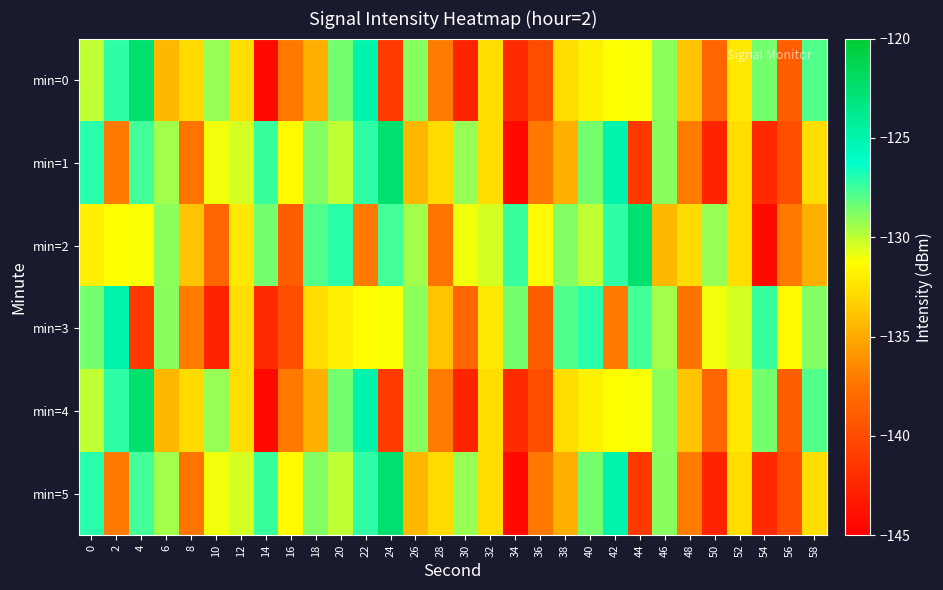

Reading left to right, list all the values displayed in this chart.

min=0: 0=-130.0	2=-127.2	4=-122.5	6=-134.4	8=-132.9	10=-129.3	12=-132.7	14=-144.2	16=-137.3	18=-134.8	20=-128.6	22=-124.9	24=-141.3	26=-129.0	28=-137.1	30=-142.6	32=-132.7	34=-142.2	36=-139.8	38=-132.7	40=-132.0	42=-131.2	44=-131.2	46=-129.0	48=-133.9	50=-138.3	52=-132.2	54=-128.5	56=-138.8	58=-127.9
min=1: 0=-127.0	2=-137.2	4=-127.6	6=-129.4	8=-137.4	10=-131.0	12=-130.4	14=-127.4	16=-131.5	18=-128.9	20=-130.0	22=-127.2	24=-122.5	26=-134.4	28=-132.9	30=-129.3	32=-132.7	34=-144.2	36=-137.3	38=-134.8	40=-128.6	42=-124.9	44=-141.3	46=-129.0	48=-137.1	50=-142.6	52=-132.7	54=-142.2	56=-139.8	58=-132.7
min=2: 0=-132.0	2=-131.2	4=-131.2	6=-129.0	8=-133.9	10=-138.3	12=-132.2	14=-128.5	16=-138.8	18=-127.9	20=-127.0	22=-137.2	24=-127.6	26=-129.4	28=-137.4	30=-131.0	32=-130.4	34=-127.4	36=-131.5	38=-128.9	40=-130.0	42=-127.2	44=-122.5	46=-134.4	48=-132.9	50=-129.3	52=-132.7	54=-144.2	56=-137.3	58=-134.8
min=3: 0=-128.6	2=-124.9	4=-141.3	6=-129.0	8=-137.1	10=-142.6	12=-132.7	14=-142.2	16=-139.8	18=-132.7	20=-132.0	22=-131.2	24=-131.2	26=-129.0	28=-133.9	30=-138.3	32=-132.2	34=-128.5	36=-138.8	38=-127.9	40=-127.0	42=-137.2	44=-127.6	46=-129.4	48=-137.4	50=-131.0	52=-130.4	54=-127.4	56=-131.5	58=-128.9
min=4: 0=-130.0	2=-127.2	4=-122.5	6=-134.4	8=-132.9	10=-129.3	12=-132.7	14=-144.2	16=-137.3	18=-134.8	20=-128.6	22=-124.9	24=-141.3	26=-129.0	28=-137.1	30=-142.6	32=-132.7	34=-142.2	36=-139.8	38=-132.7	40=-132.0	42=-131.2	44=-131.2	46=-129.0	48=-133.9	50=-138.3	52=-132.2	54=-128.5	56=-138.8	58=-127.9
min=5: 0=-127.0	2=-137.2	4=-127.6	6=-129.4	8=-137.4	10=-131.0	12=-130.4	14=-127.4	16=-131.5	18=-128.9	20=-130.0	22=-127.2	24=-122.5	26=-134.4	28=-132.9	30=-129.3	32=-132.7	34=-144.2	36=-137.3	38=-134.8	40=-128.6	42=-124.9	44=-141.3	46=-129.0	48=-137.1	50=-142.6	52=-132.7	54=-142.2	56=-139.8	58=-132.7